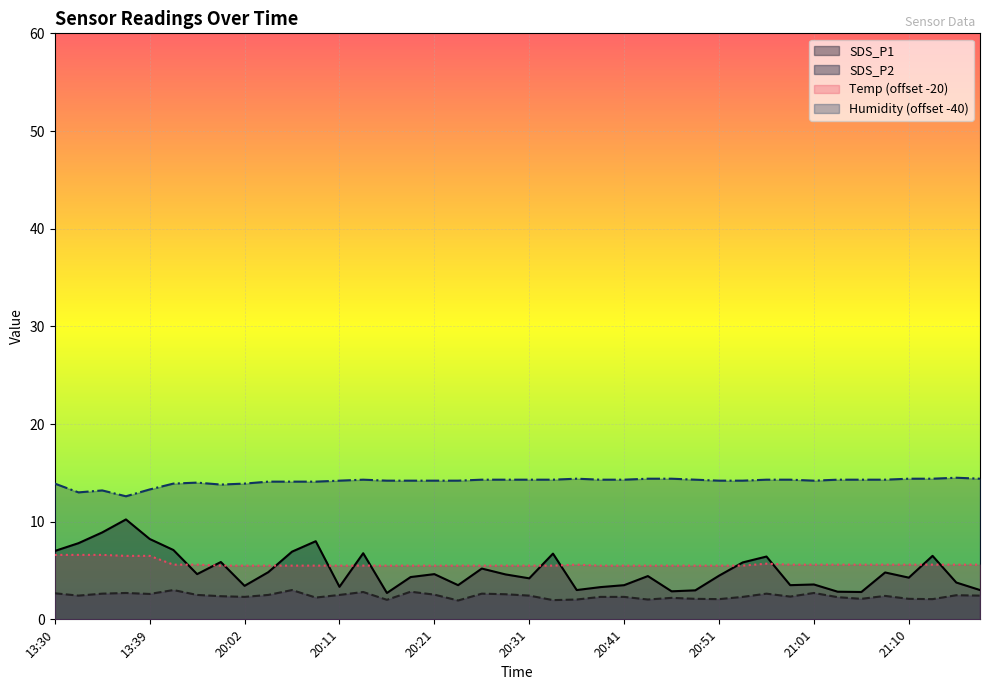

At which label does Humidity reach its peak?

21:15